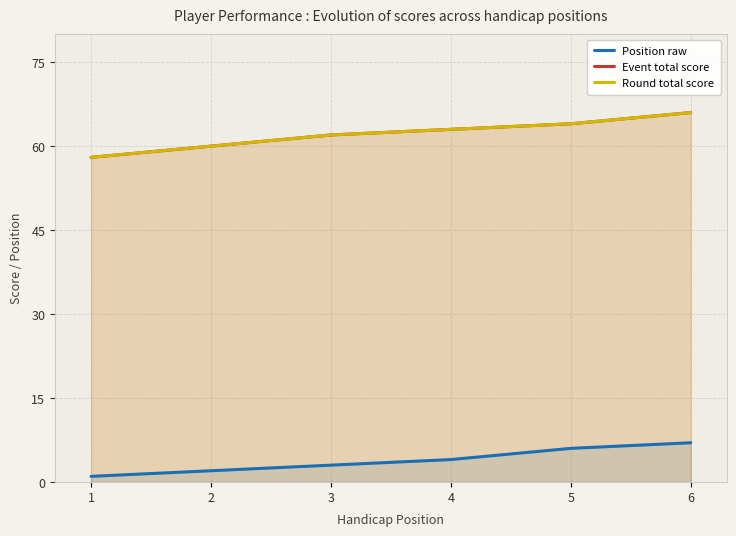

Reading left to right, what are all the values shown in this chart?

Position raw: 1=1	2=2	3=3	4=4	5=6	6=7
Event total score: 1=58	2=60	3=62	4=63	5=64	6=66
Round total score: 1=58	2=60	3=62	4=63	5=64	6=66